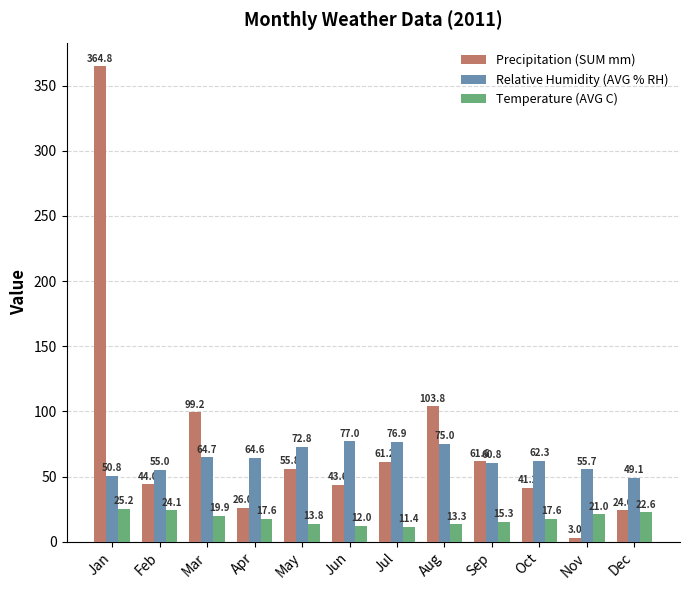

Reading left to right, extract all data points from this chart.

Precipitation (SUM mm): Jan=364.8	Feb=44.0	Mar=99.2	Apr=26.0	May=55.8	Jun=43.6	Jul=61.2	Aug=103.8	Sep=61.6	Oct=41.2	Nov=3.0	Dec=24.0
Relative Humidity (AVG % RH): Jan=50.8	Feb=55.0	Mar=64.7	Apr=64.6	May=72.8	Jun=77.0	Jul=76.9	Aug=75.0	Sep=60.8	Oct=62.3	Nov=55.7	Dec=49.1
Temperature (AVG C): Jan=25.2	Feb=24.1	Mar=19.9	Apr=17.6	May=13.8	Jun=12.0	Jul=11.4	Aug=13.3	Sep=15.3	Oct=17.6	Nov=21.0	Dec=22.6